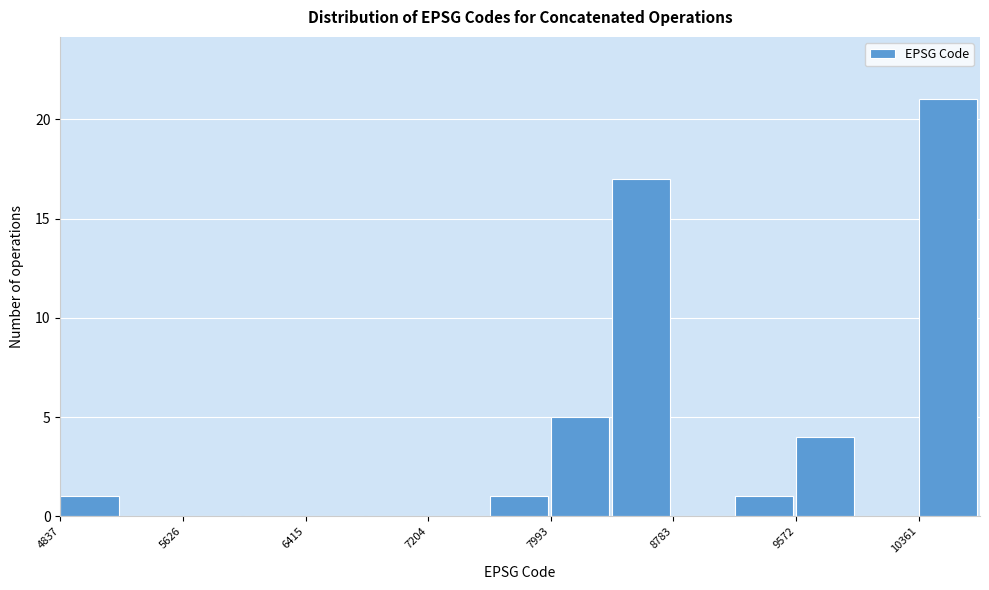

Around what value on the x-axis is the tallest bar? Give the approximate position of its centre, as read against the axis.

10500